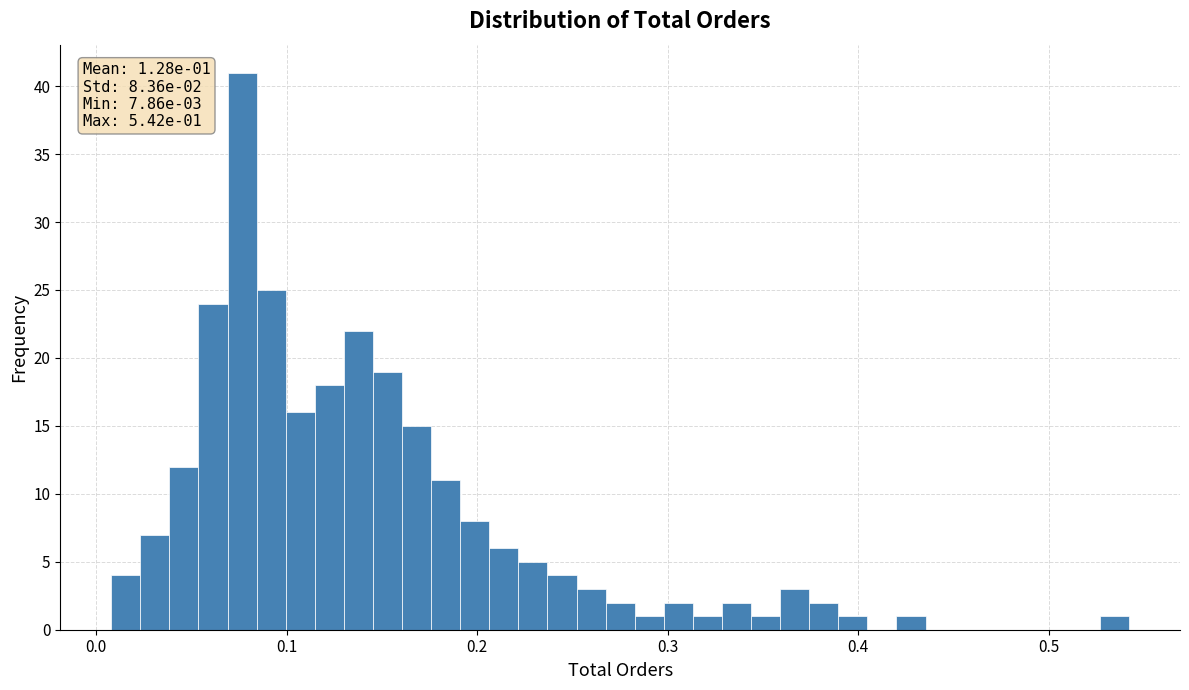

Around what value on the x-axis is the tallest bar? Give the approximate position of its centre, as read against the axis.

0.08